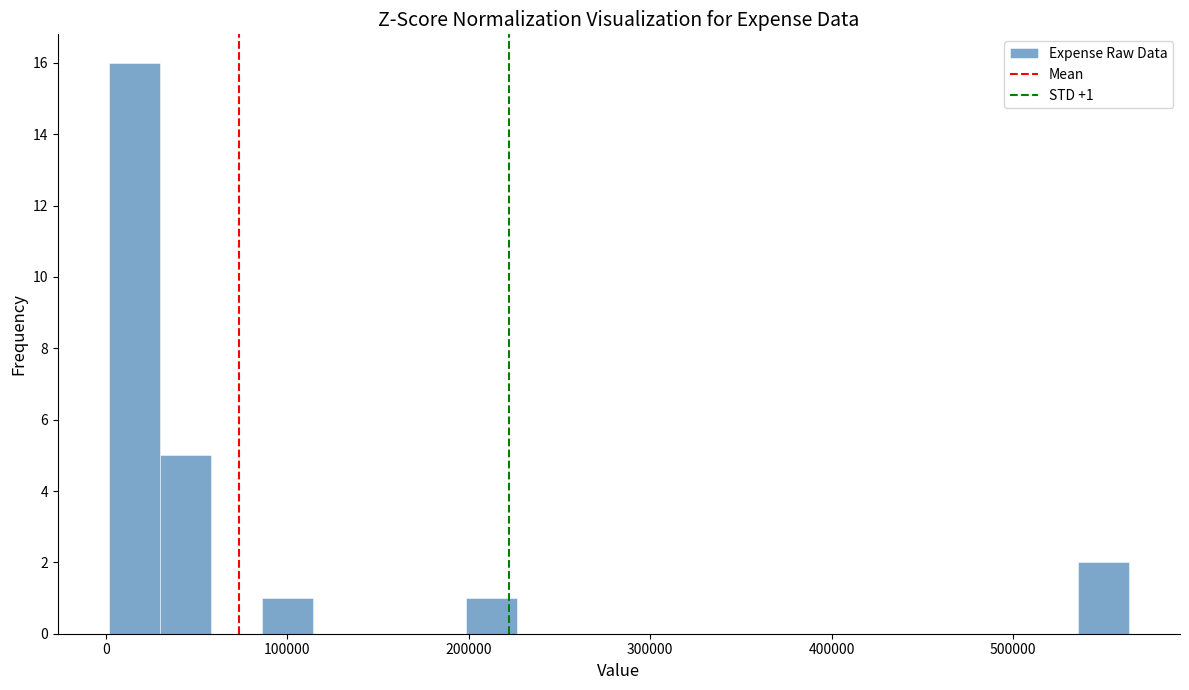

Around what value on the x-axis is the tallest bar? Give the approximate position of its centre, as read against the axis.

20000